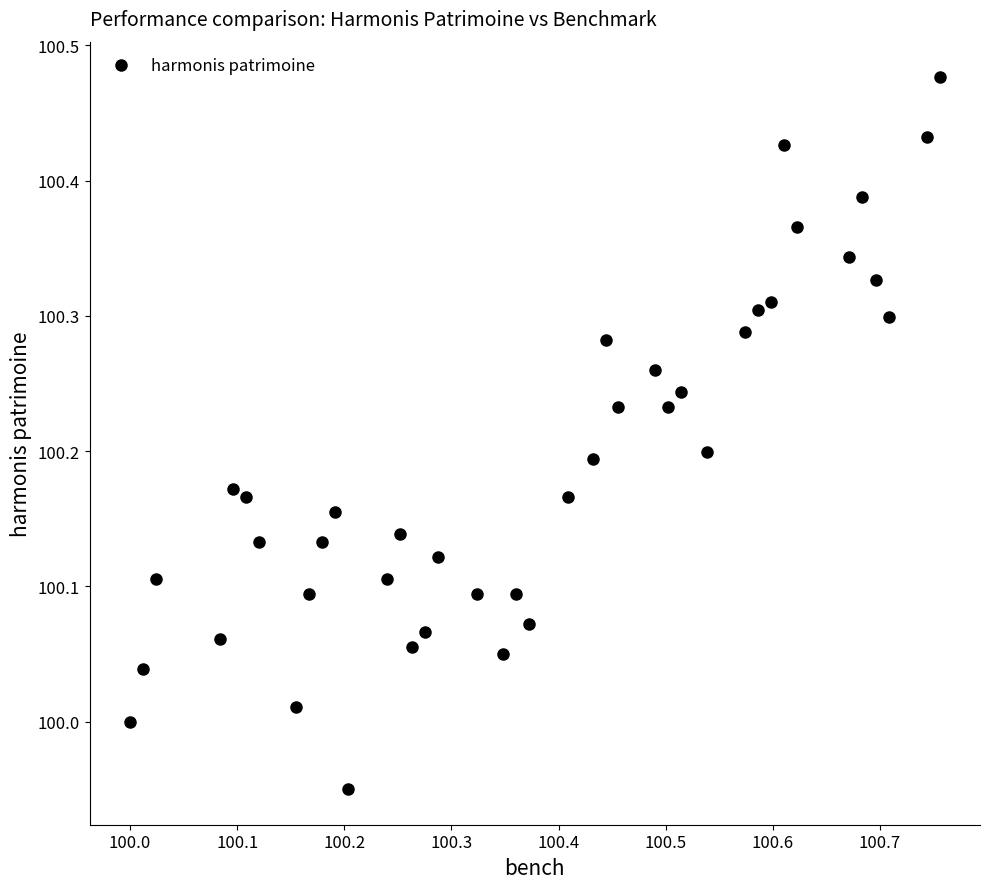

What is the range of X values (max minus min)?

0.8